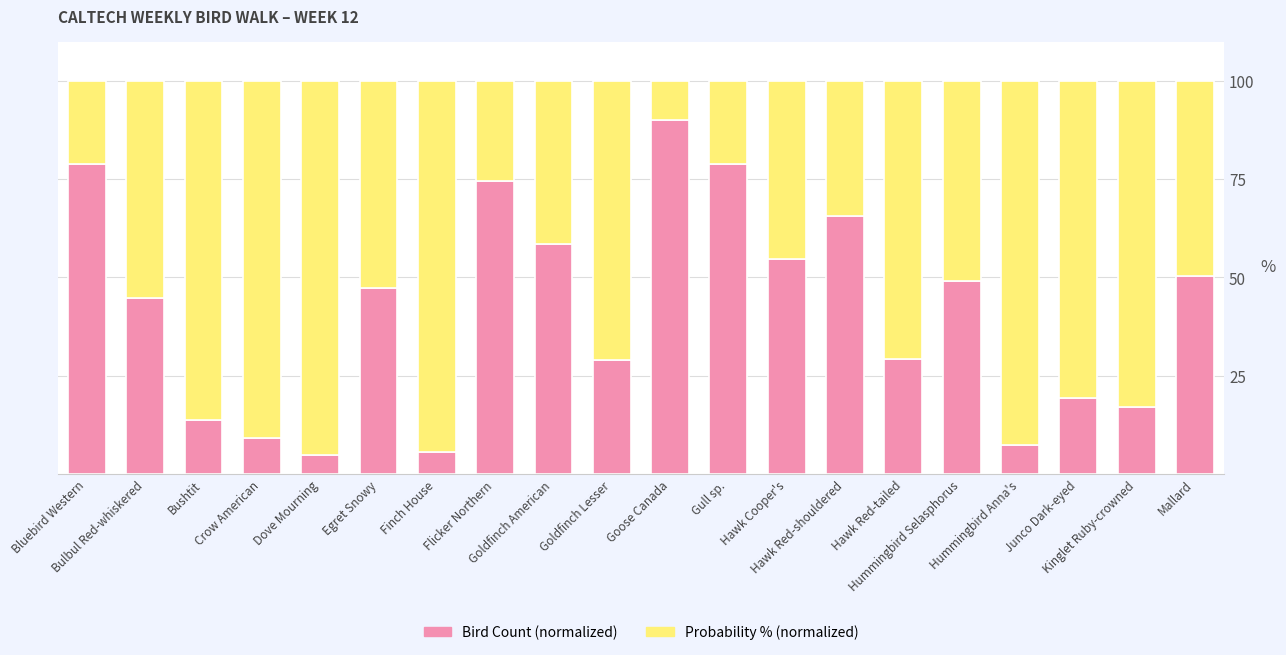

What is the difference between the second highest and second lowest values in the Bird Count (normalized) series?

73.3